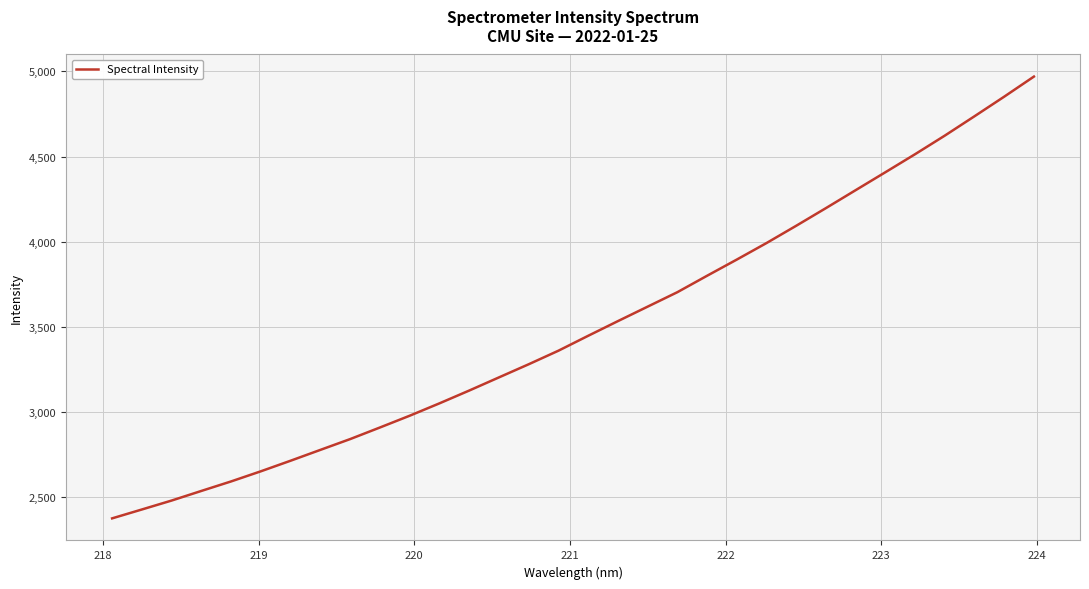

What is the difference between the maximum and minimum values?

2593.5